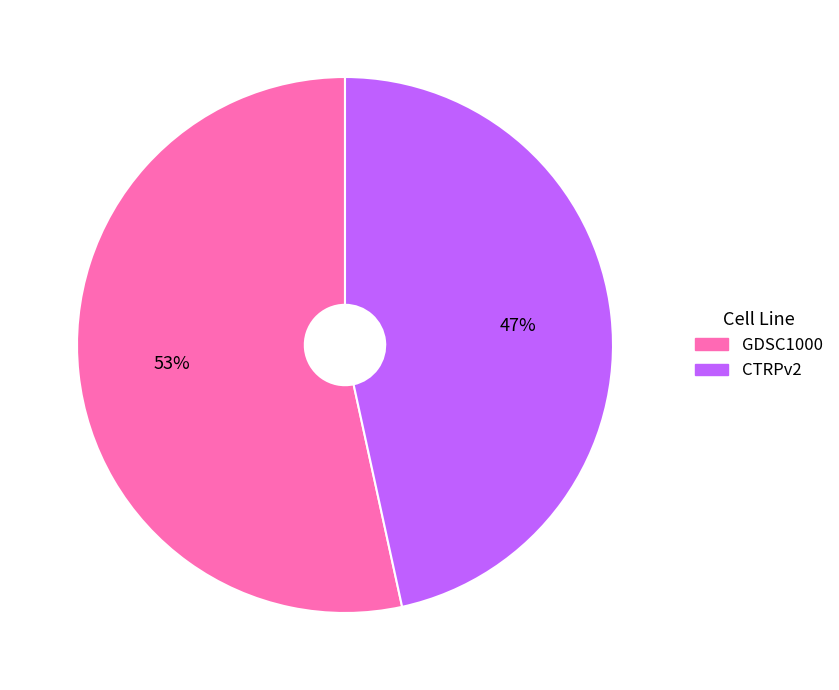

Approximately how many times larger is the value at CTRPv2 compared to GDSC1000?

0.9